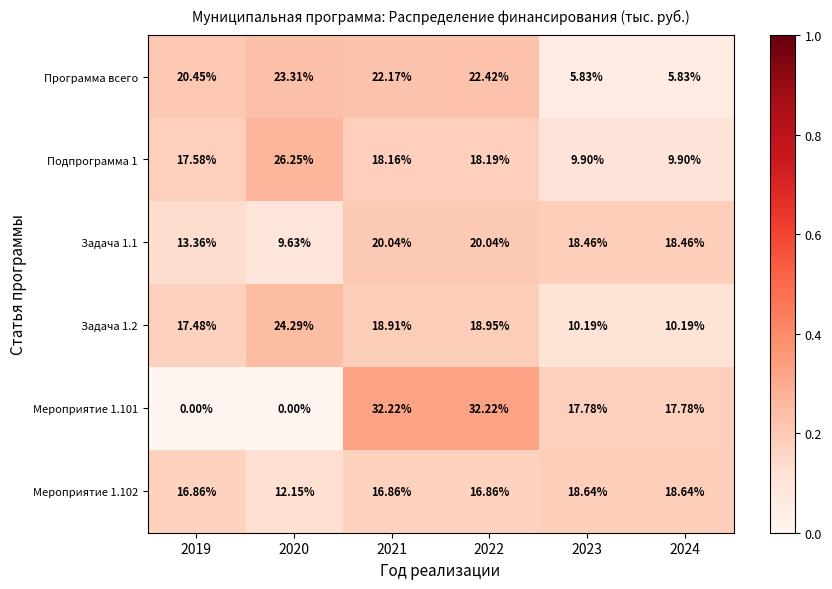

Between 2020 and 2023, which series saw the biggest shift?

Мероприятие 1.101